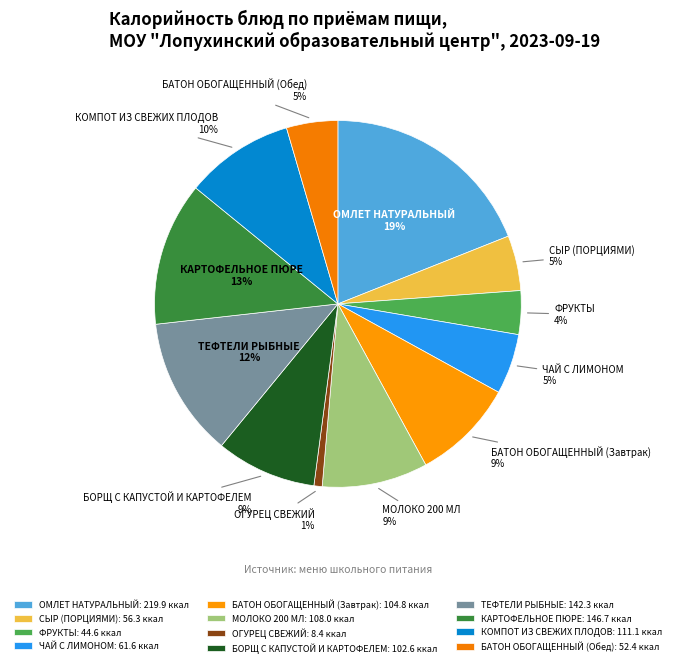

Which has a higher value, ФРУКТЫ or ОГУРЕЦ СВЕЖИЙ?

ФРУКТЫ